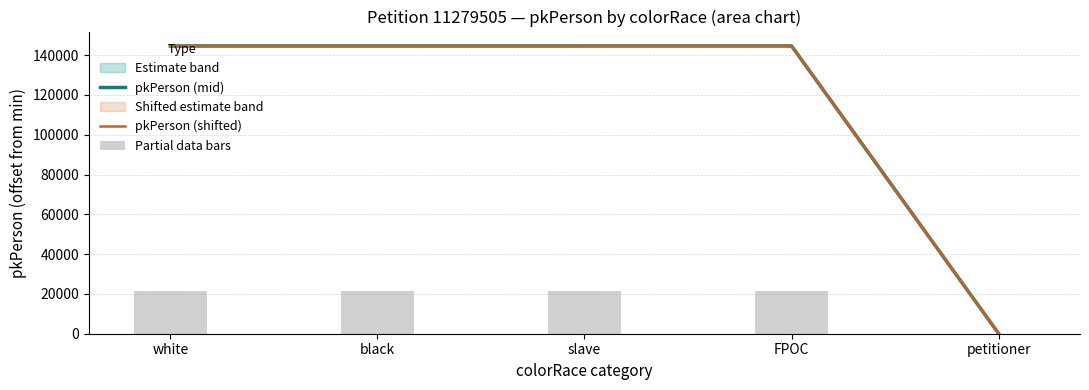

What position from the right is petitioner?

1